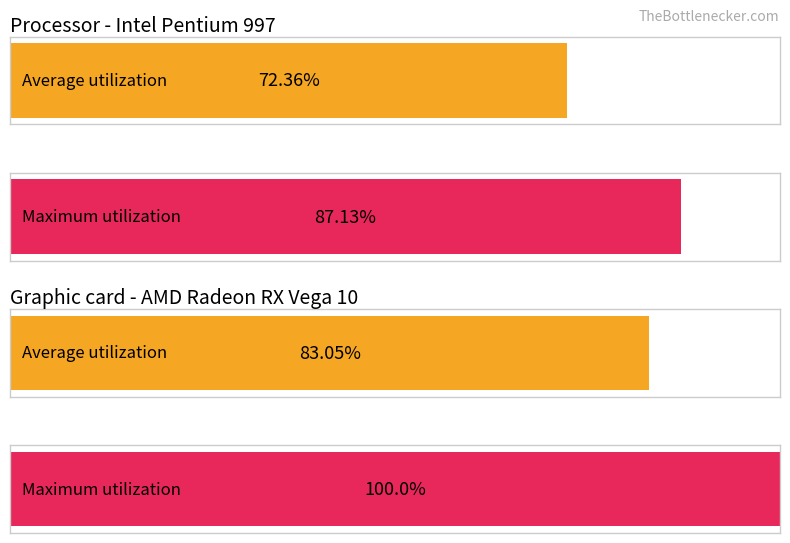

Rank the series at 13 from lowest to highest value.

Average utilization, Maximum utilization